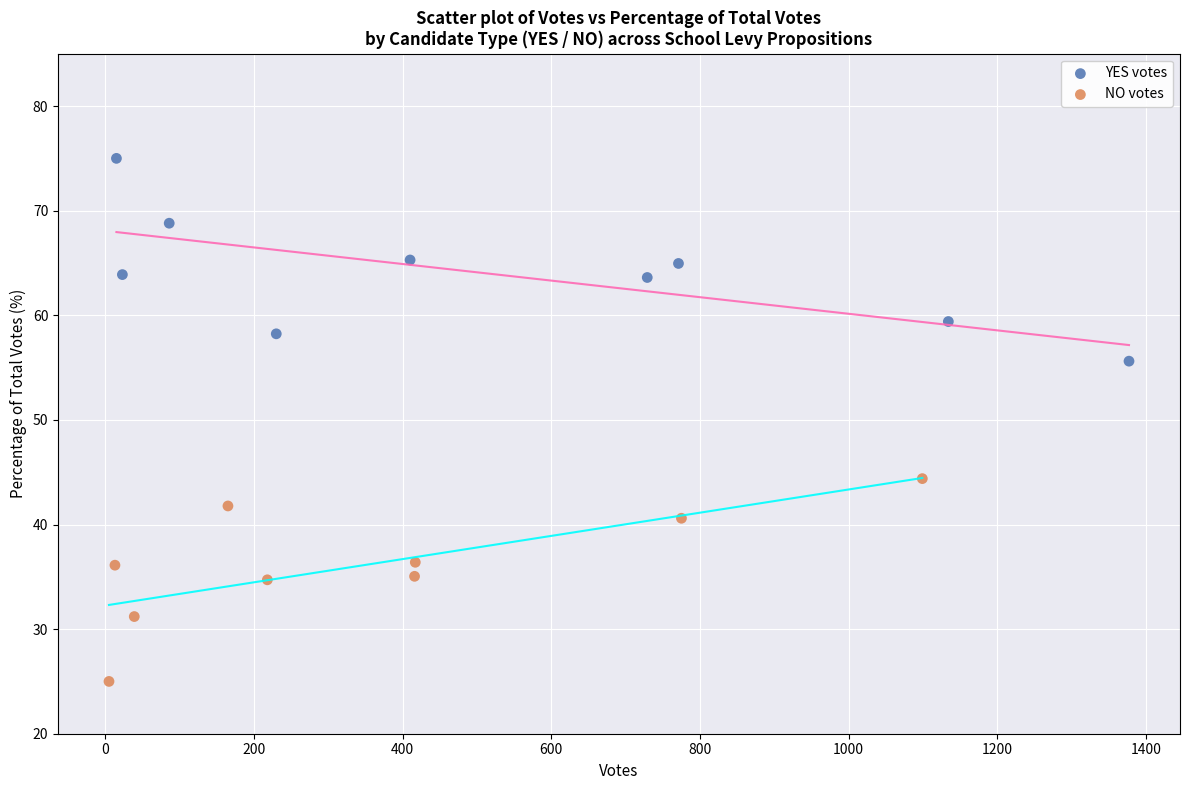

Which series reaches the minimum Y coordinate?

NO votes